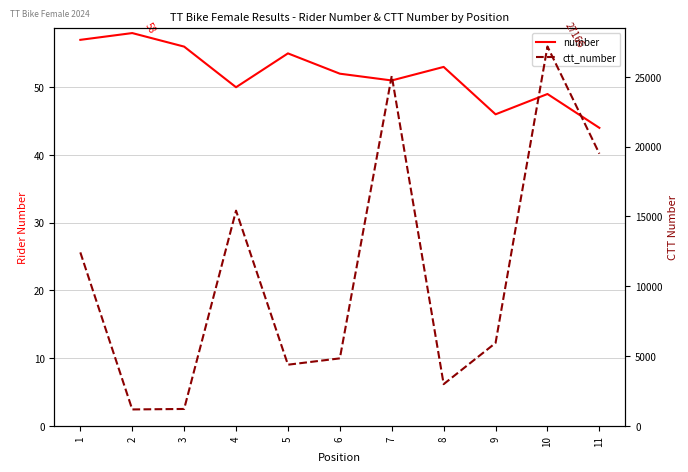

Which category has the highest value in the number series?

2